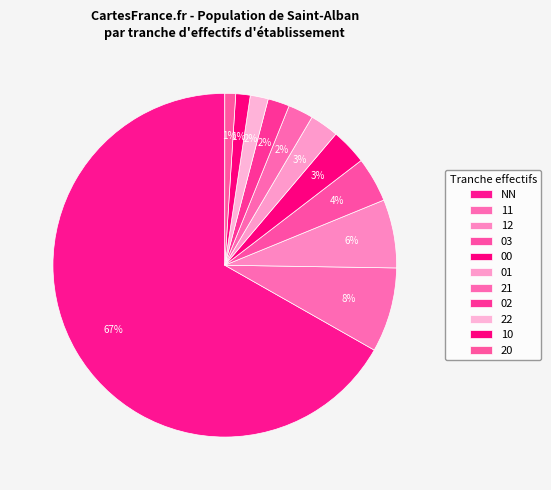

Count the number of slices in the pie.

11